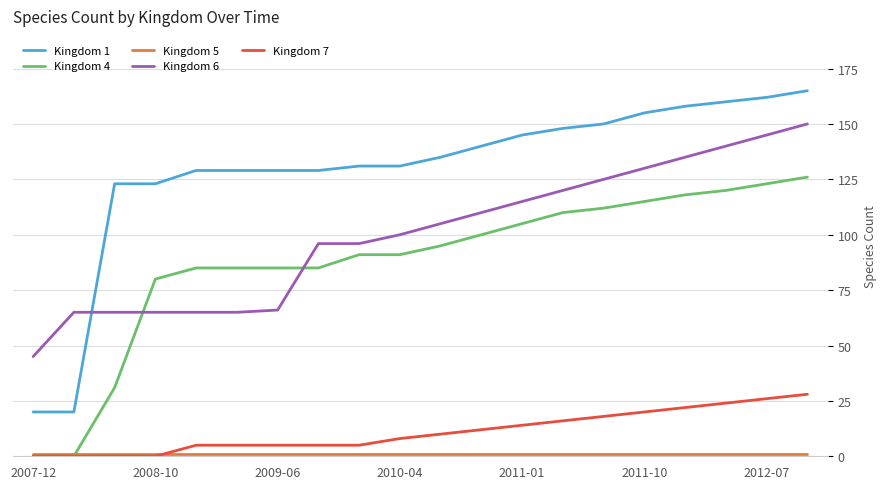

True or false: Kingdom 4 and Kingdom 1 intersect in this chart.

False